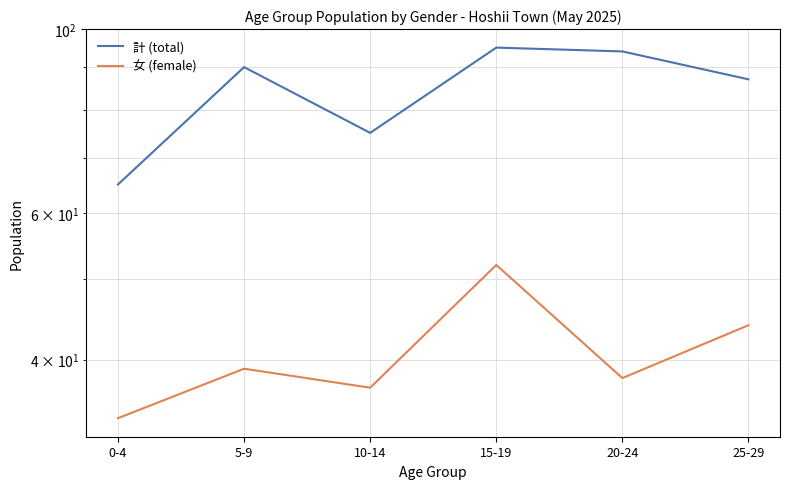

True or false: 女 (female) and 計 (total) cross at least once.

False